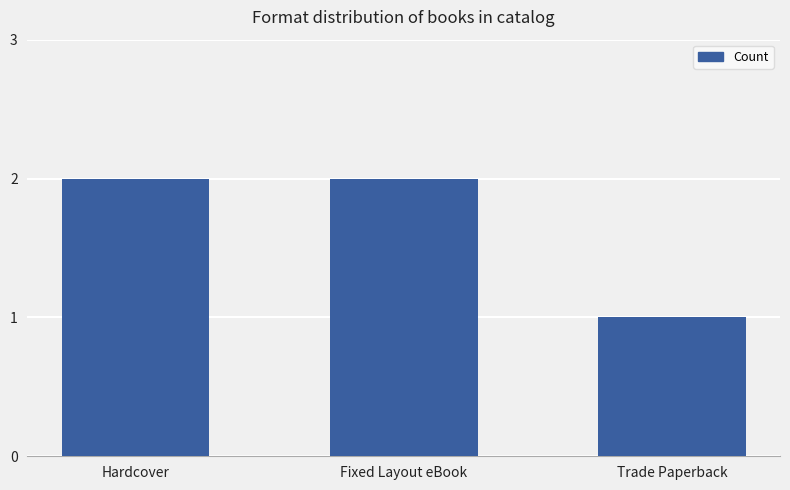

Does the chart contain stacked bars?

No